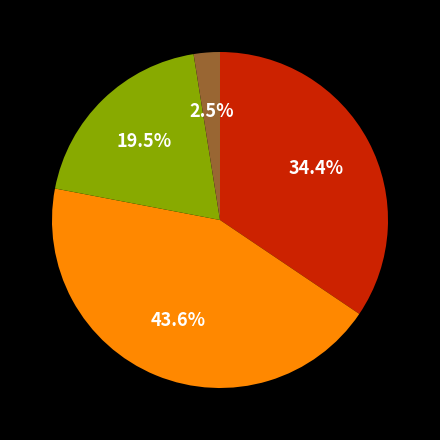

Does any single category account for the majority?

No